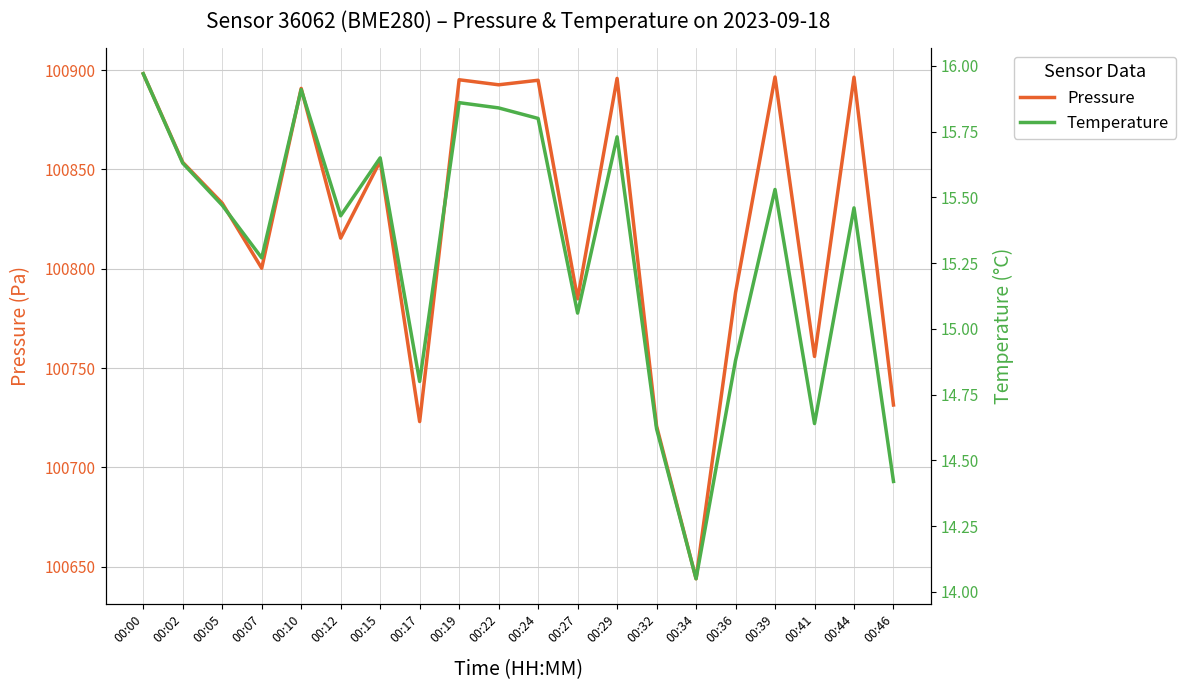

What is the value of the pressure point at the 4th from the left?

100800.2